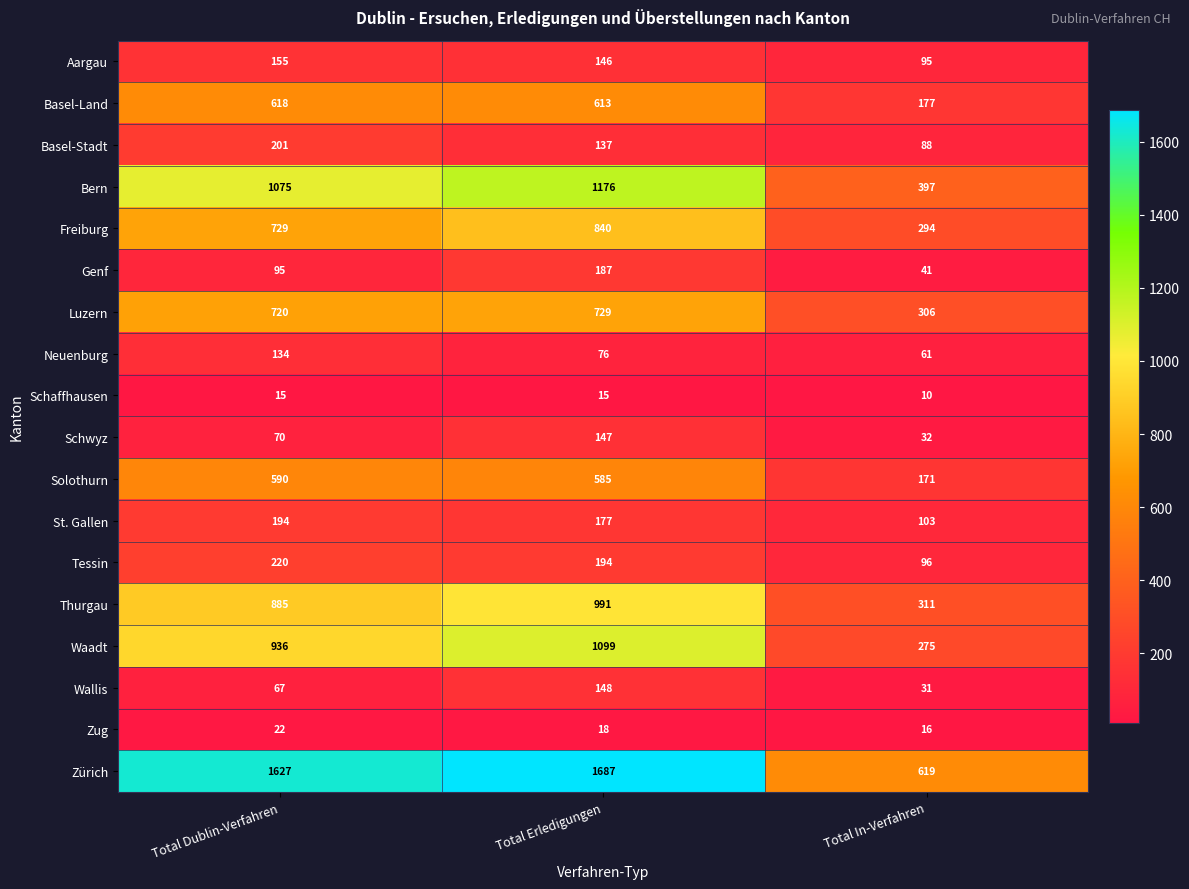

Rank the categories by Wallis value from lowest to highest.

Total In-Verfahren, Total Dublin-Verfahren, Total Erledigungen